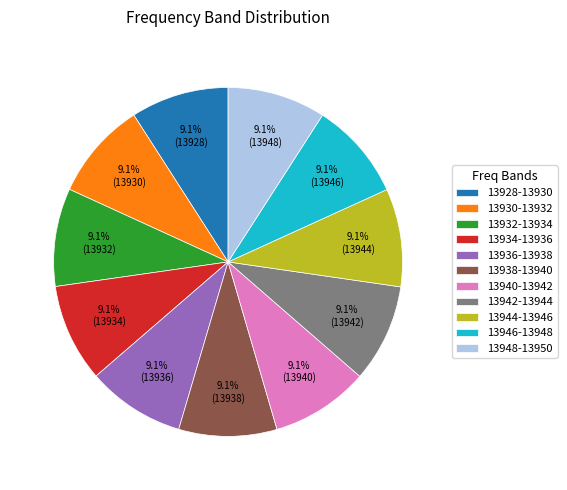

Does any single category account for the majority?

No